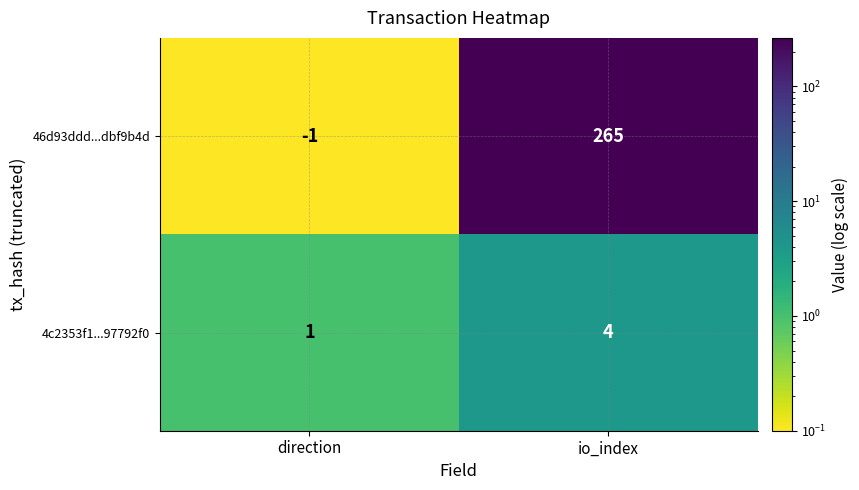

What is the sum of the 46d93ddd...dbf9b4d values at direction and io_index?

264